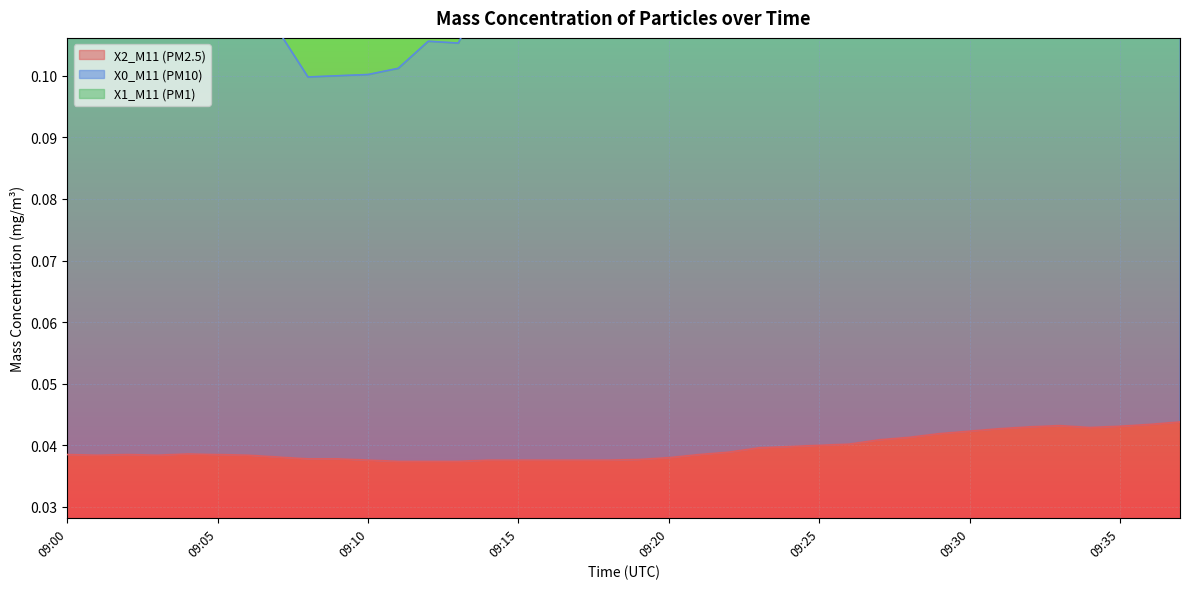

Is the value of X0_M11 (PM10) at 09:25 greater than the value of X2_M11 (PM2.5) at 09:10?

Yes